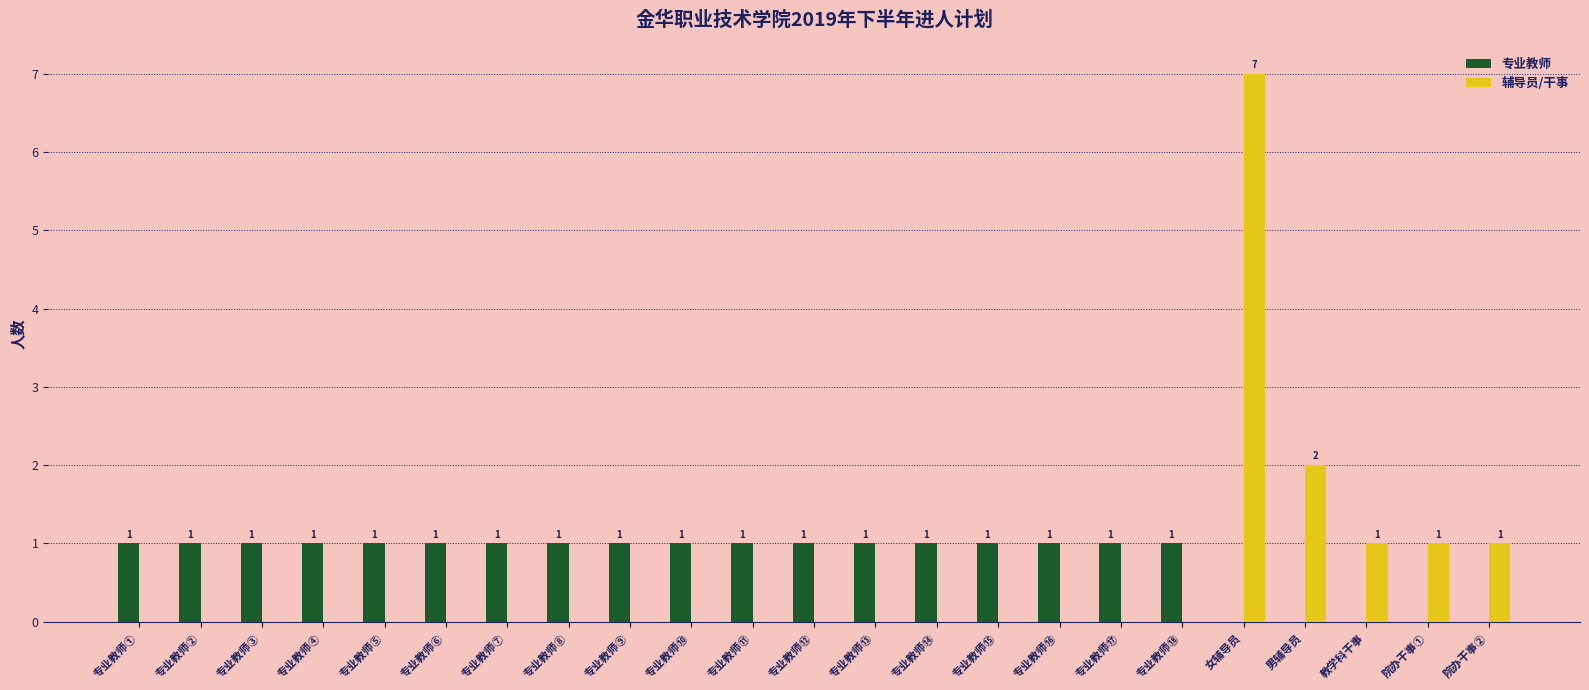

At which category is the sum across all series the highest?

女辅导员